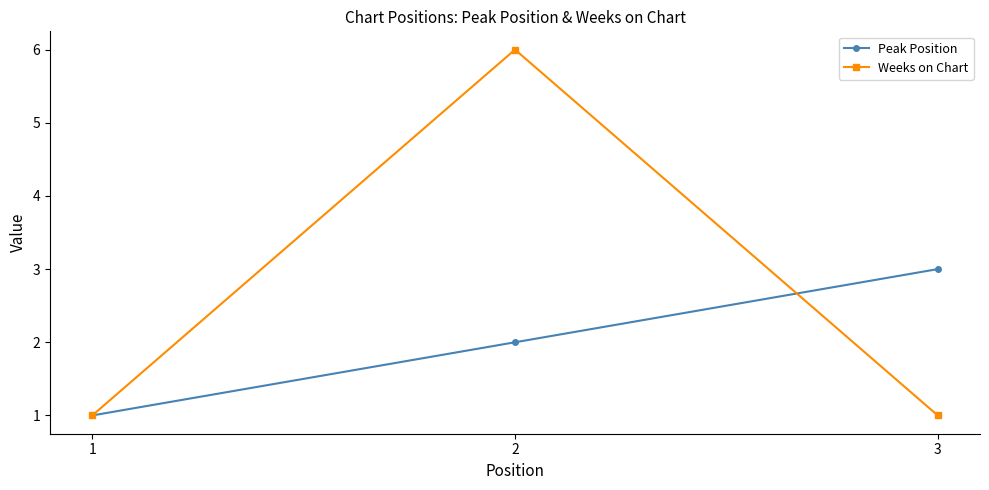

What is the sum of all Peak Position values?

6